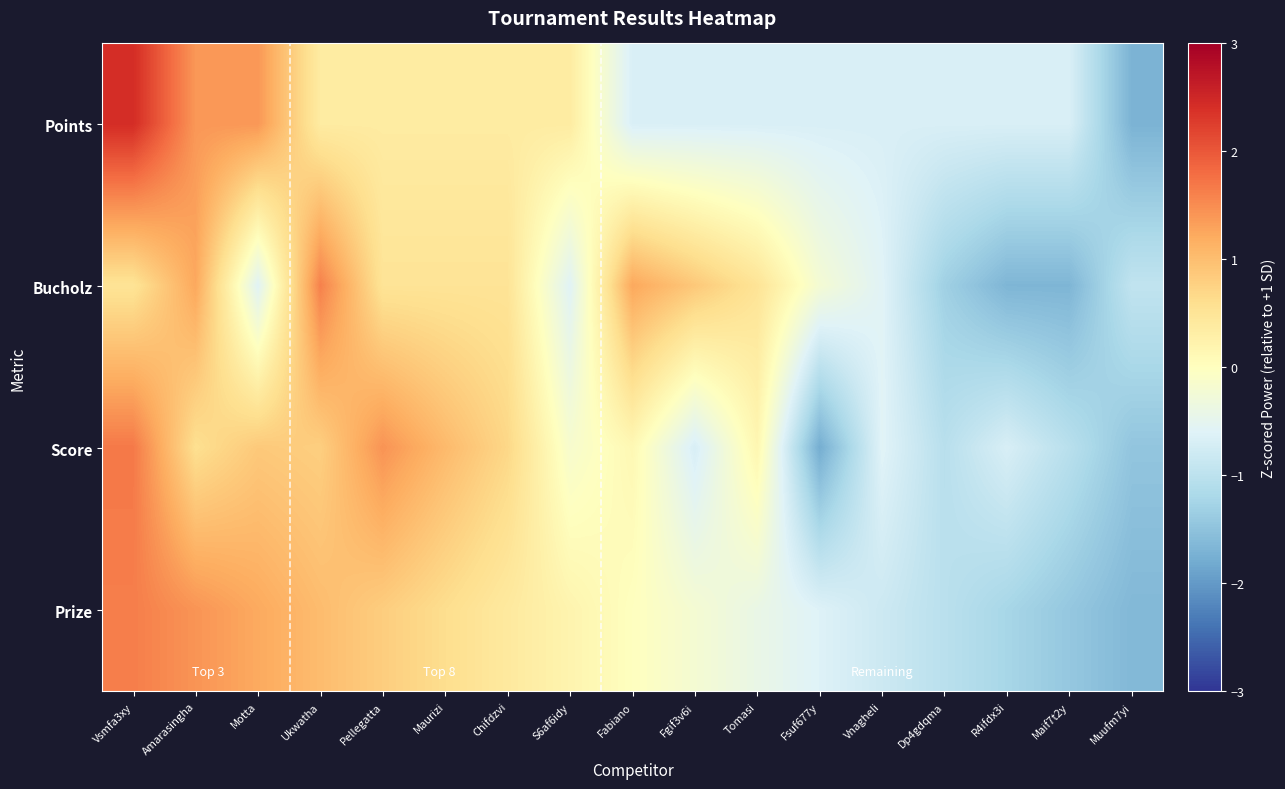

Reading right to left, transcribe all the data shown in this chart.

Points: Muufm7yi=-1.7	Maif7t2y=-0.7	R4ifdx3i=-0.7	Dp4gdqma=-0.7	Vnagheli=-0.7	Fsuf677y=-0.7	Tomasi=-0.7	Fgif3v6i=-0.7	Fabiano=-0.7	S6af6idy=0.4	Chifdzvi=0.4	Maurizi=0.4	Pellegatta=0.4	Ukwatha=0.4	Motta=1.4	Amarasingha=1.4	Vsmfa3xy=2.4
Bucholz: Muufm7yi=-0.9	Maif7t2y=-1.7	R4ifdx3i=-1.7	Dp4gdqma=-1.3	Vnagheli=-0.6	Fsuf677y=-0.2	Tomasi=0.5	Fgif3v6i=0.9	Fabiano=1.2	S6af6idy=-0.6	Chifdzvi=0.5	Maurizi=0.5	Pellegatta=0.5	Ukwatha=1.6	Motta=-0.6	Amarasingha=1.2	Vsmfa3xy=0.5
Score: Muufm7yi=-1.5	Maif7t2y=-1.0	R4ifdx3i=-0.7	Dp4gdqma=-1.0	Vnagheli=-0.6	Fsuf677y=-1.8	Tomasi=0.2	Fgif3v6i=-0.7	Fabiano=0.1	S6af6idy=-0.2	Chifdzvi=0.7	Maurizi=1.0	Pellegatta=1.4	Ukwatha=0.8	Motta=0.9	Amarasingha=0.6	Vsmfa3xy=1.7
Prize: Muufm7yi=-1.6	Maif7t2y=-1.4	R4ifdx3i=-1.2	Dp4gdqma=-1.0	Vnagheli=-0.8	Fsuf677y=-0.6	Tomasi=-0.4	Fgif3v6i=-0.2	Fabiano=0.0	S6af6idy=0.2	Chifdzvi=0.4	Maurizi=0.6	Pellegatta=0.8	Ukwatha=1.0	Motta=1.2	Amarasingha=1.4	Vsmfa3xy=1.6